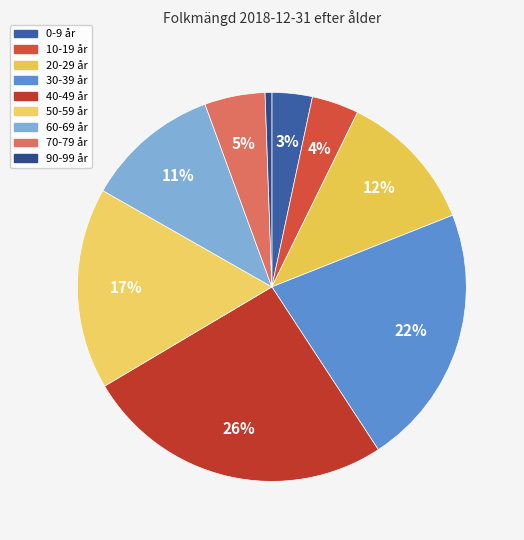

True or false: 0-9 år accounts for 1% of the total.

False